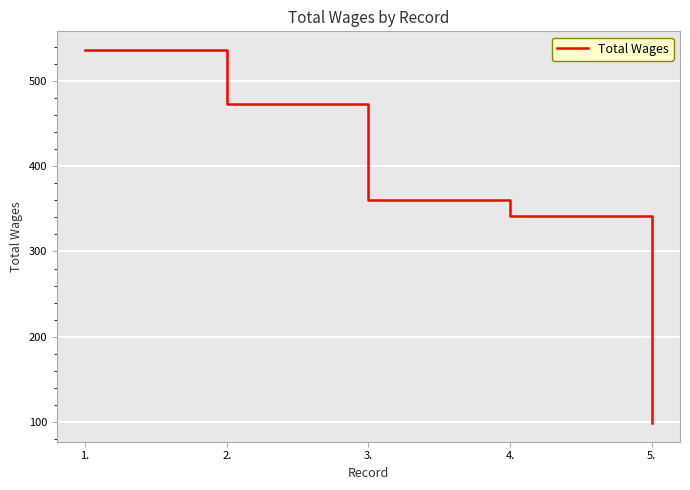

Is this an area chart (filled region under the line)?

No